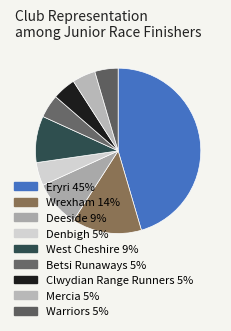

Is the sum of Denbigh and Eryri greater than half?

No